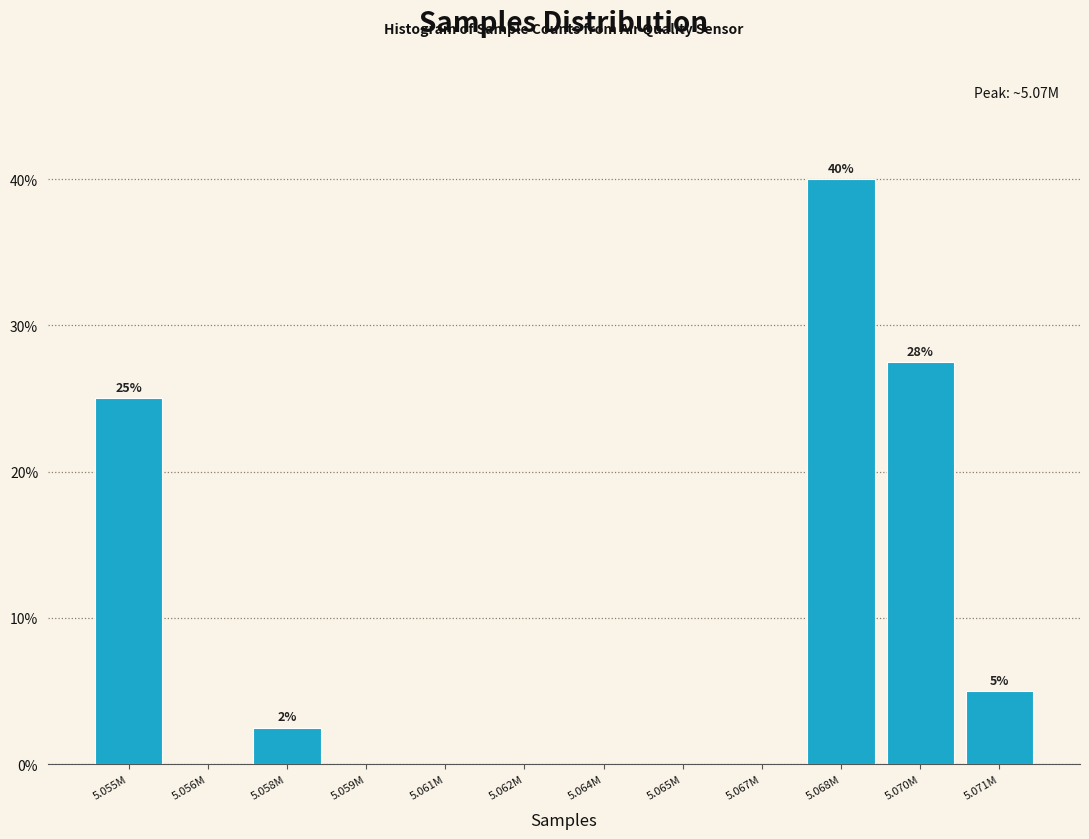

Reading right to left, what are all the values shown in this chart?

5.071M=5.0	5.070M=27.5	5.068M=40.0	5.067M=0.0	5.065M=0.0	5.064M=0.0	5.062M=0.0	5.061M=0.0	5.059M=0.0	5.058M=2.5	5.056M=0.0	5.055M=25.0